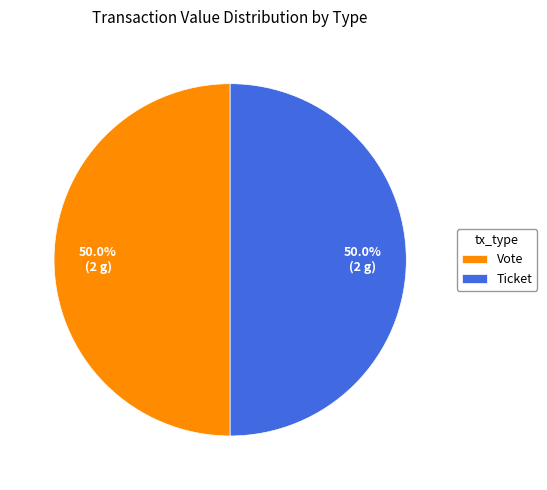

Count the number of slices in the pie.

2